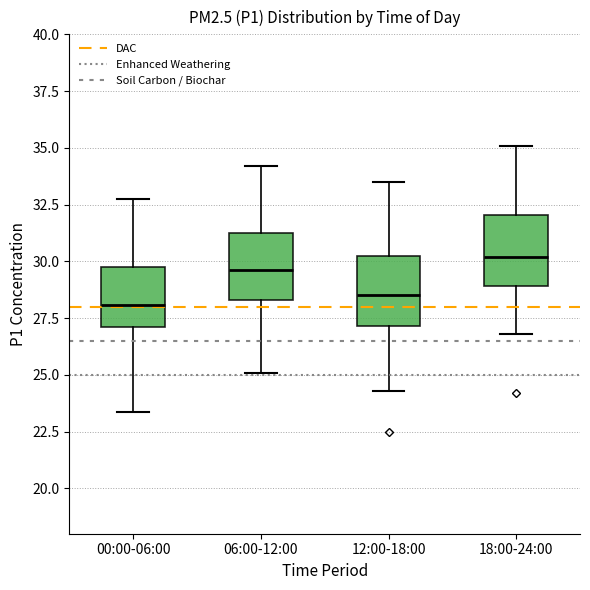

Where is the lower edge of the box for 12:00-18:00 on the y-axis? The values are not printed on the chart, so give them approximately, as read against the axis.

27.0